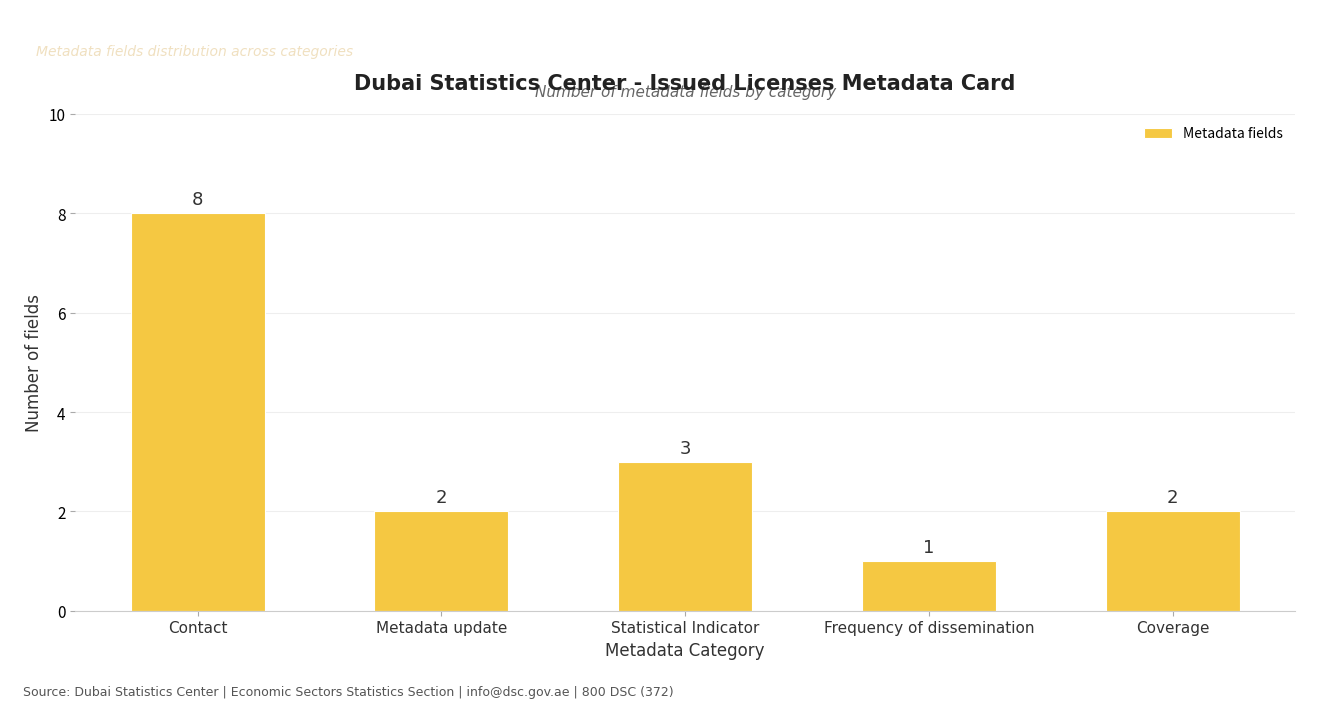

How many bars are there in total?

5